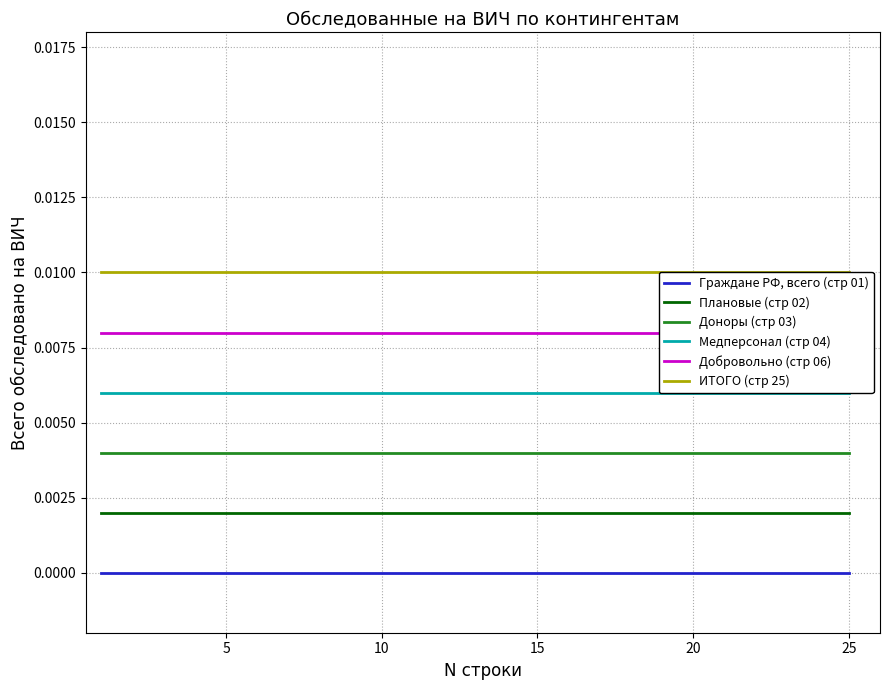

True or false: Граждане РФ, всего (стр 01) and Доноры (стр 03) cross at least once.

False